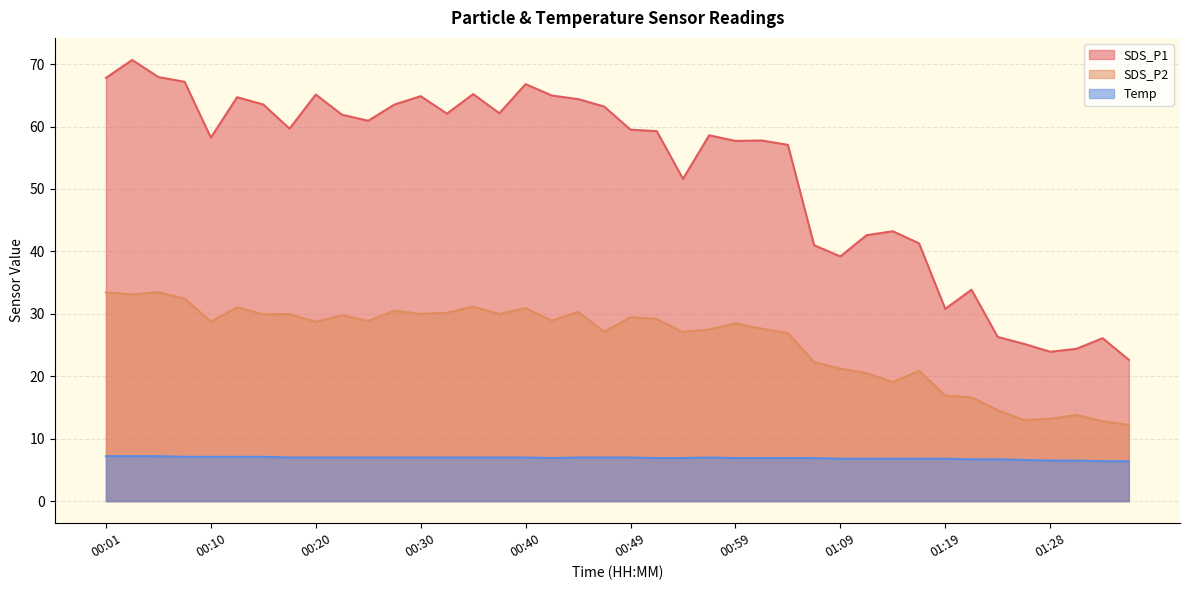

Does the chart display data point markers on the line(s)?

No